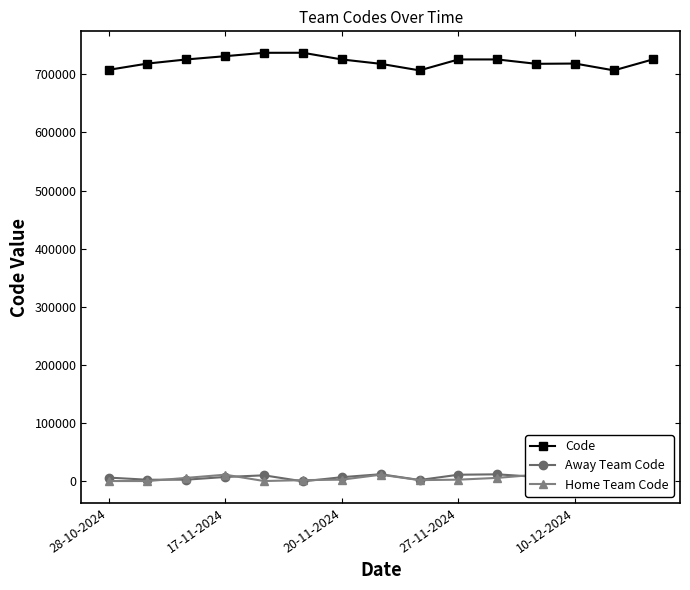

True or false: Code and Away Team Code intersect in this chart.

False